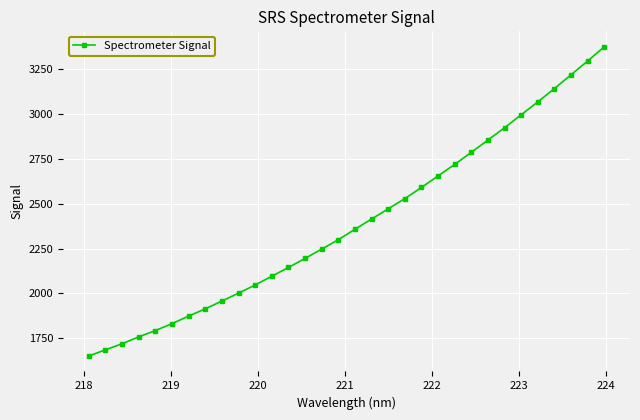

What is the difference between the maximum and second lowest values?

1688.2